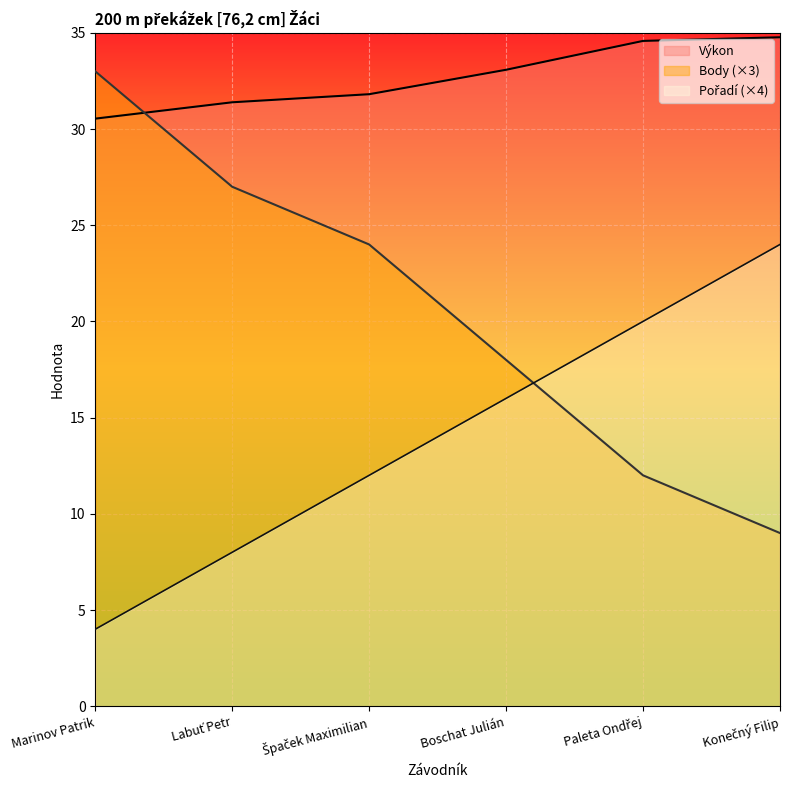

How many values in the Pořadí series exceed 16?

2